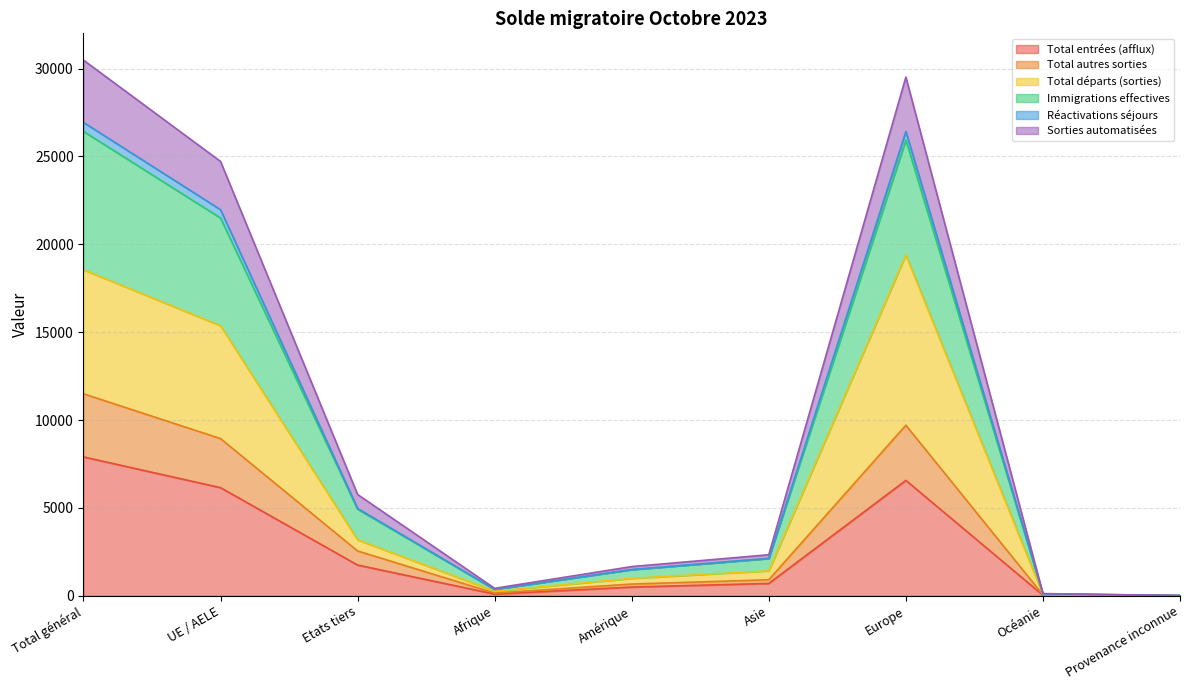

Is the value of Total entrées (afflux) at Océanie greater than the value of Total autres sorties at Etats tiers?

No